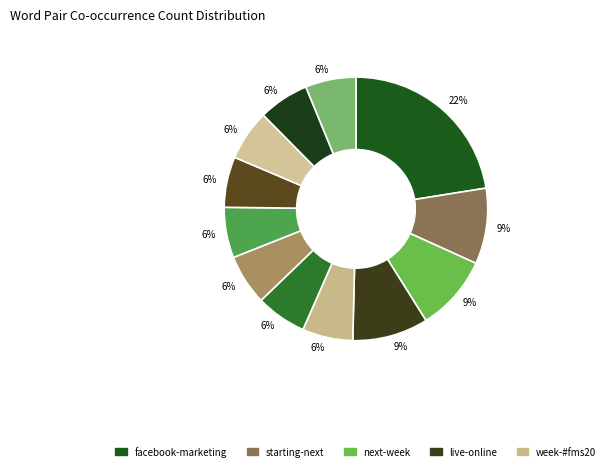

How many slices are in this pie chart?

12